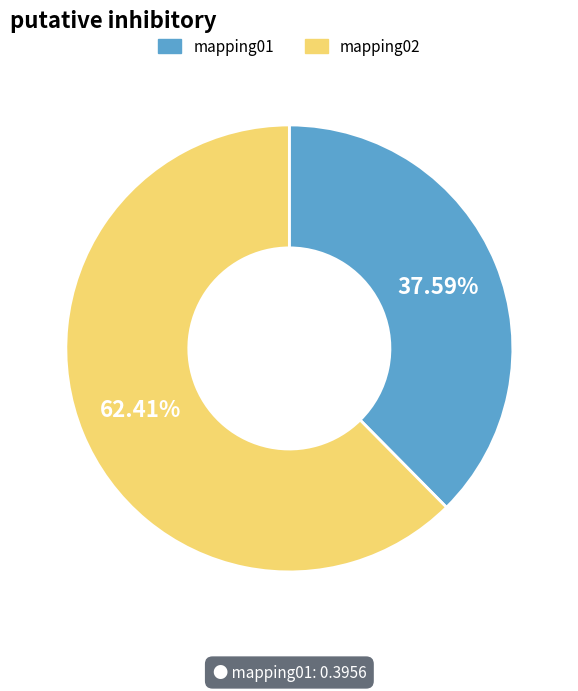

How many slices are in this pie chart?

2